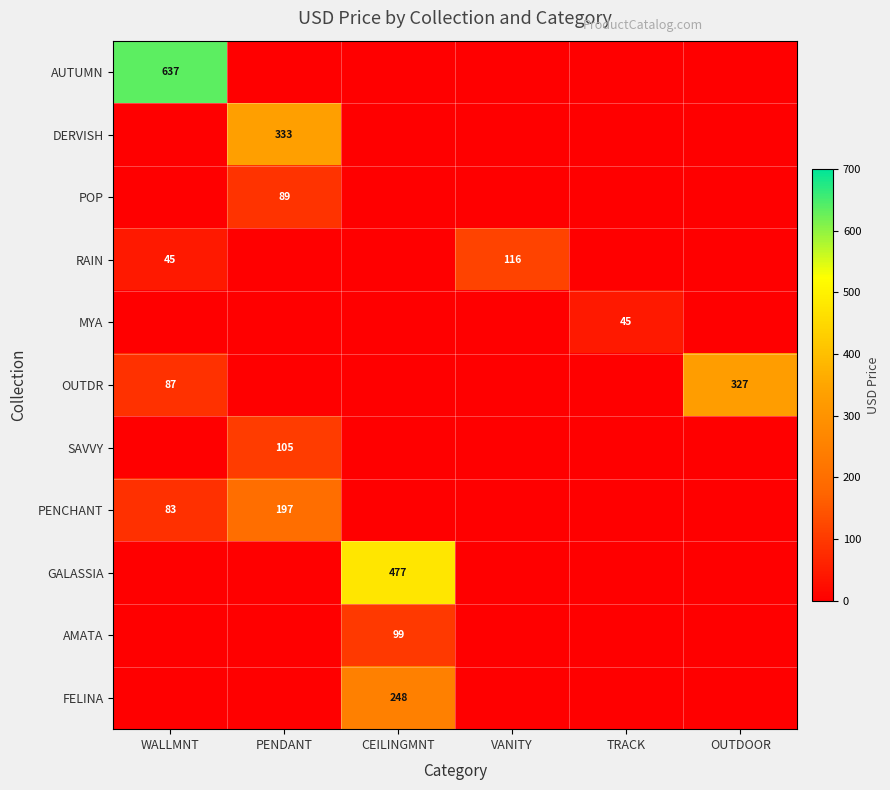

At which category is the sum across all series the highest?

WALLMNT